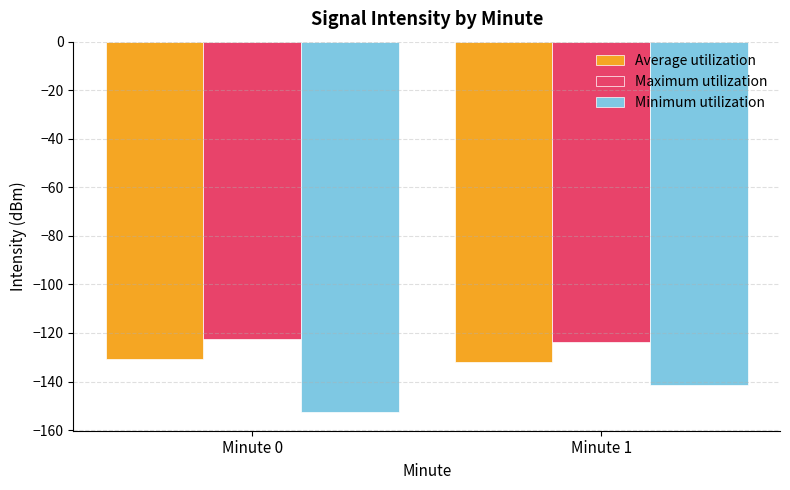

Rank the categories by Maximum utilization value from lowest to highest.

Minute 1, Minute 0